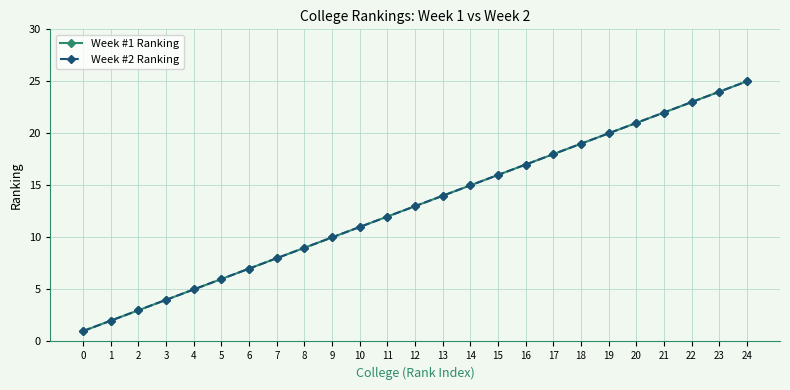

At which label is Week #2 Ranking closest to 13?

12